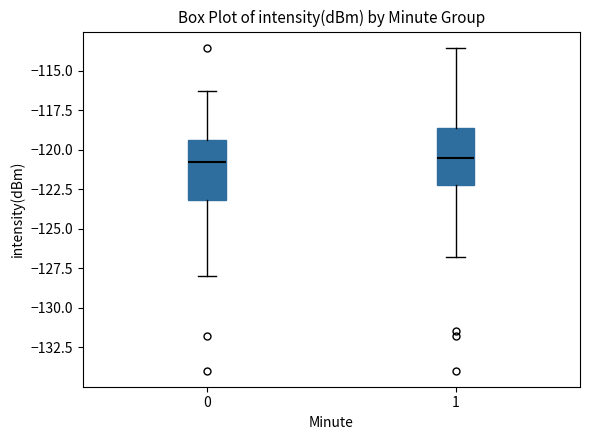

Where is the upper edge of the box at x = 0 on the y-axis? The values are not printed on the chart, so give them approximately, as read against the axis.

-119.5